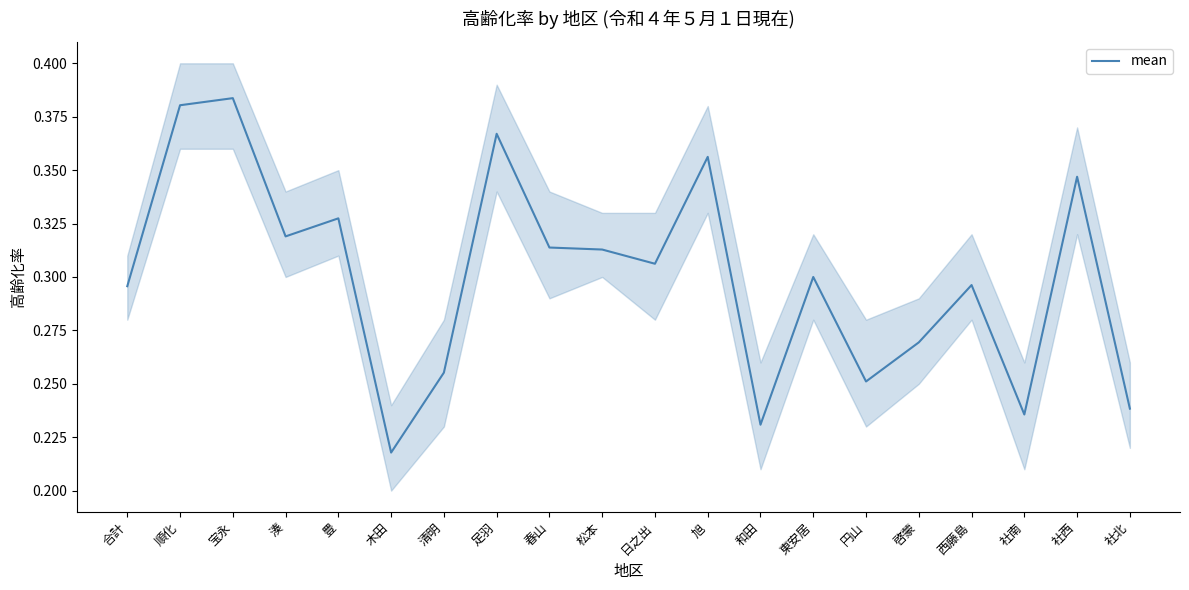

What is the label of the 18th point from the right?

宝永